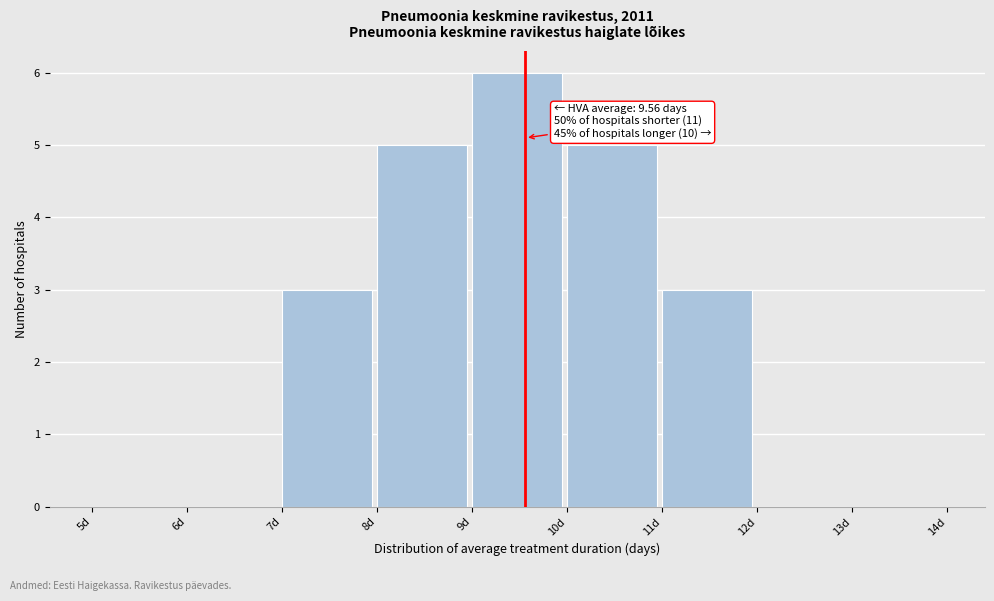

Over which range of the x-axis is the bar tallest?

9 to 10